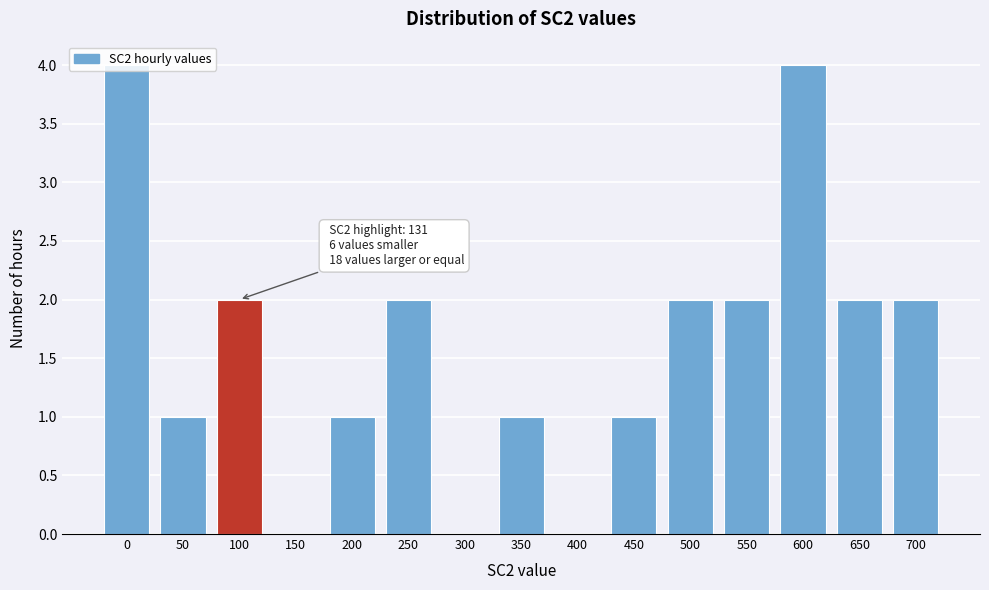

What is the change in value from 150 to 500?

+2